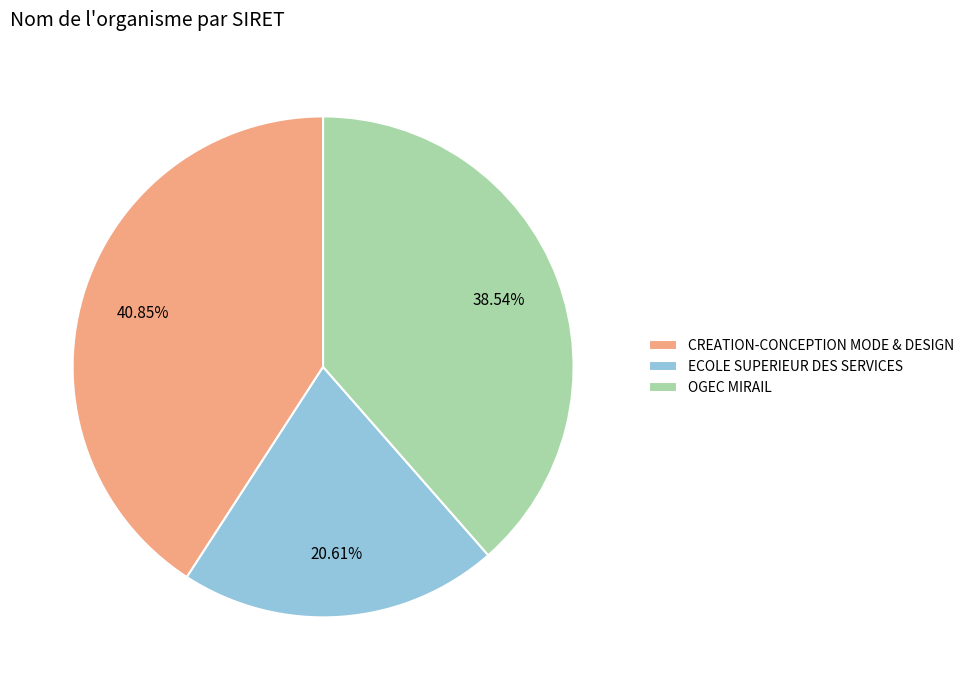

What percentage is the OGEC MIRAIL slice, to the nearest percent?

39%